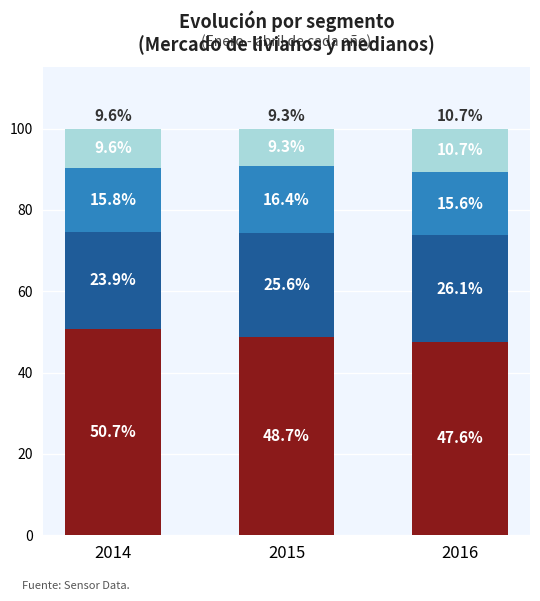

What is the total value across all series at 2014?

100.0